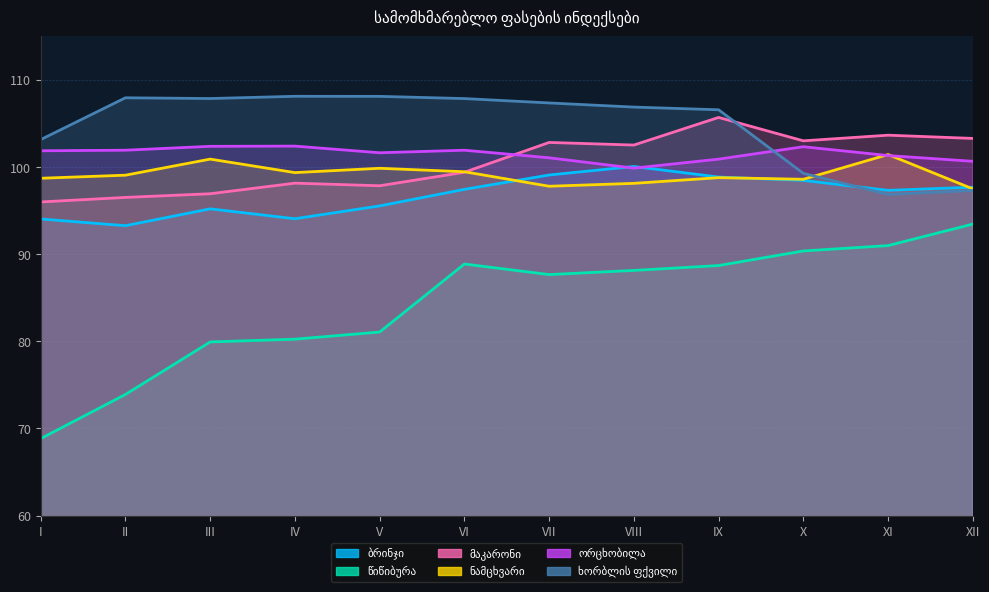

What is the difference between the ორცხობილა values at V and XI?

0.3